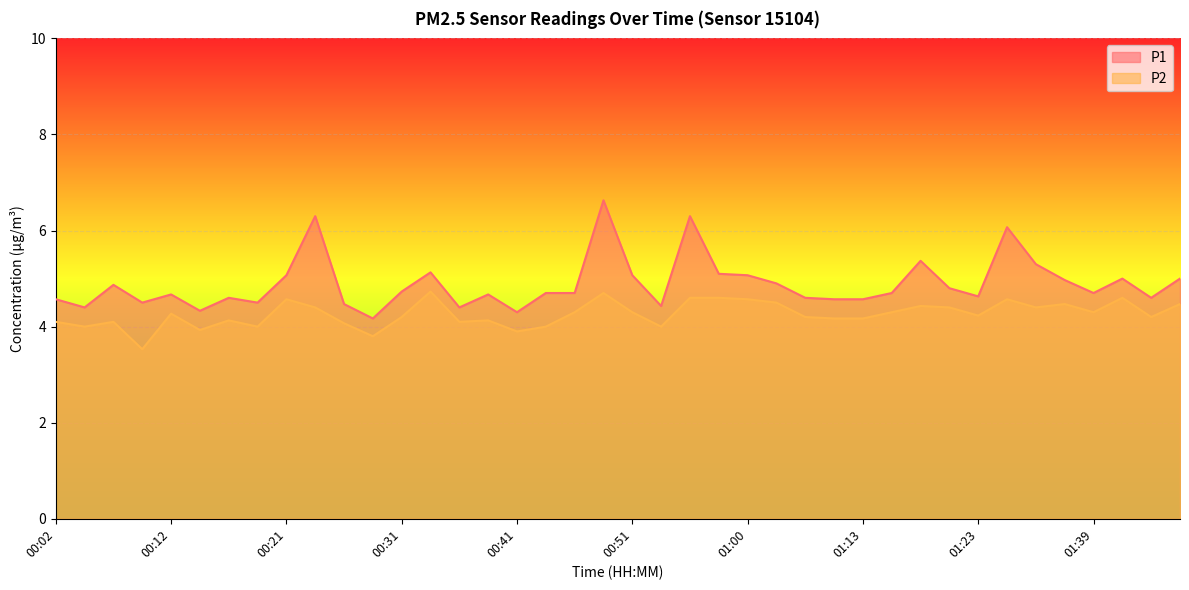

Reading left to right, transcribe all the data shown in this chart.

P1: 00:02=4.6	00:04=4.4	00:07=4.9	00:09=4.5	00:12=4.7	00:14=4.3	00:17=4.6	00:19=4.5	00:21=5.1	00:24=6.3	00:26=4.5	00:29=4.2	00:31=4.7	00:34=5.1	00:36=4.4	00:38=4.7	00:41=4.3	00:43=4.7	00:46=4.7	00:48=6.6	00:51=5.1	00:53=4.4	00:56=6.3	00:58=5.1	01:00=5.1	01:03=4.9	01:05=4.6	01:11=4.6	01:13=4.6	01:16=4.7	01:18=5.4	01:21=4.8	01:23=4.6	01:26=6.1	01:34=5.3	01:36=5.0	01:39=4.7	01:41=5.0	01:43=4.6	01:46=5.0
P2: 00:02=4.1	00:04=4.0	00:07=4.1	00:09=3.5	00:12=4.3	00:14=3.9	00:17=4.1	00:19=4.0	00:21=4.6	00:24=4.4	00:26=4.1	00:29=3.8	00:31=4.2	00:34=4.7	00:36=4.1	00:38=4.1	00:41=3.9	00:43=4.0	00:46=4.3	00:48=4.7	00:51=4.3	00:53=4.0	00:56=4.6	00:58=4.6	01:00=4.6	01:03=4.5	01:05=4.2	01:11=4.2	01:13=4.2	01:16=4.3	01:18=4.4	01:21=4.4	01:23=4.2	01:26=4.6	01:34=4.4	01:36=4.5	01:39=4.3	01:41=4.6	01:43=4.2	01:46=4.5